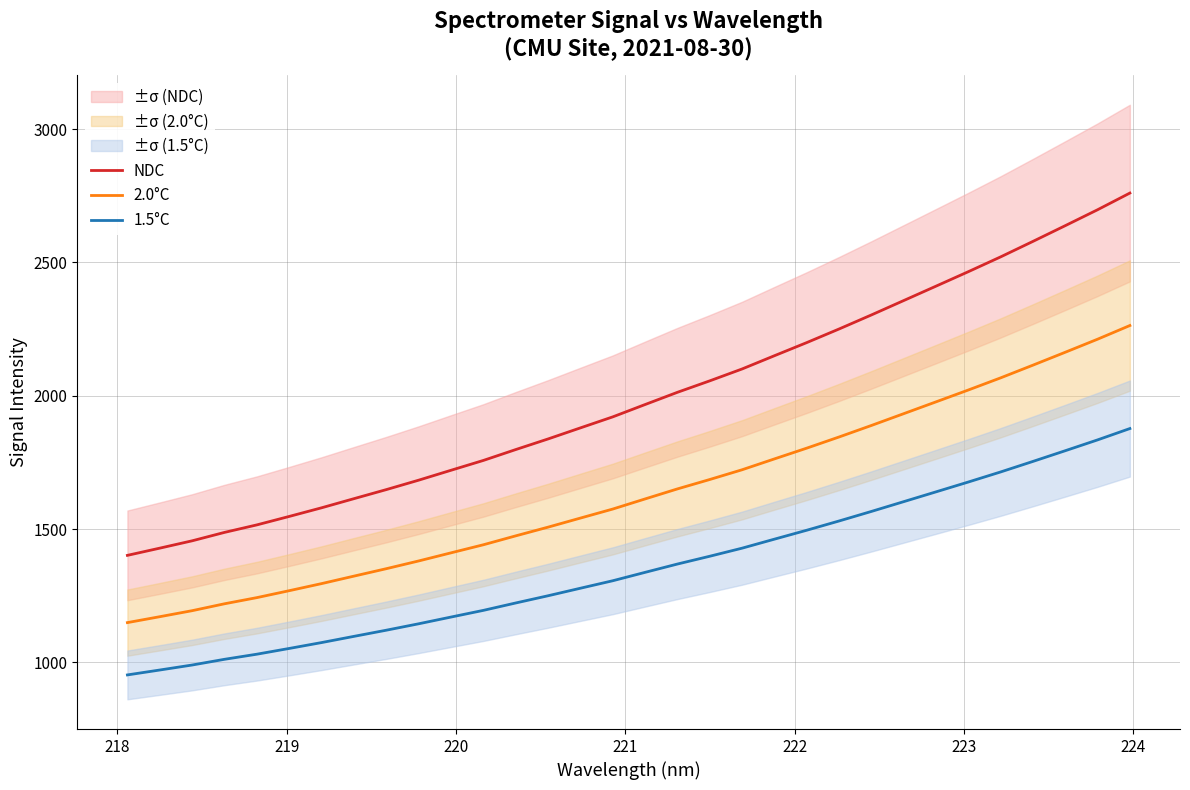

True or false: 1.5°C and NDC intersect in this chart.

False